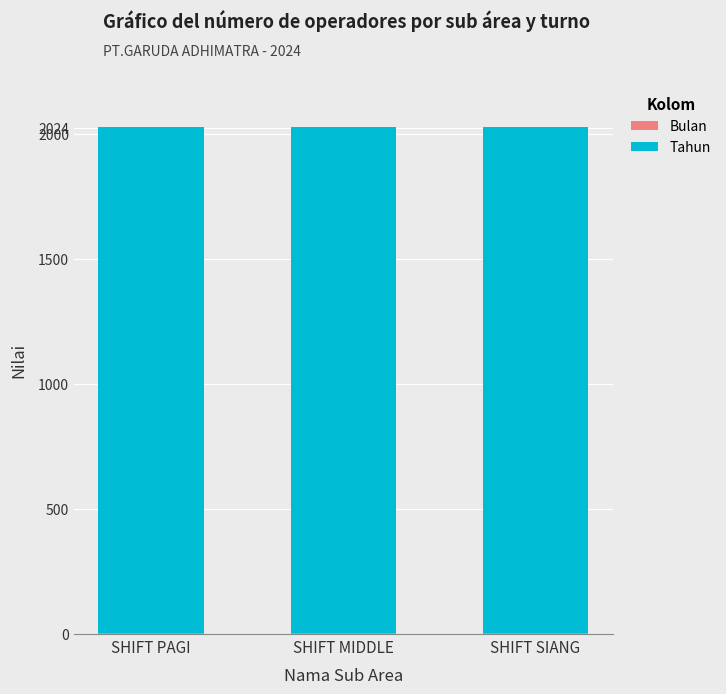

How many data points does each series have?

3